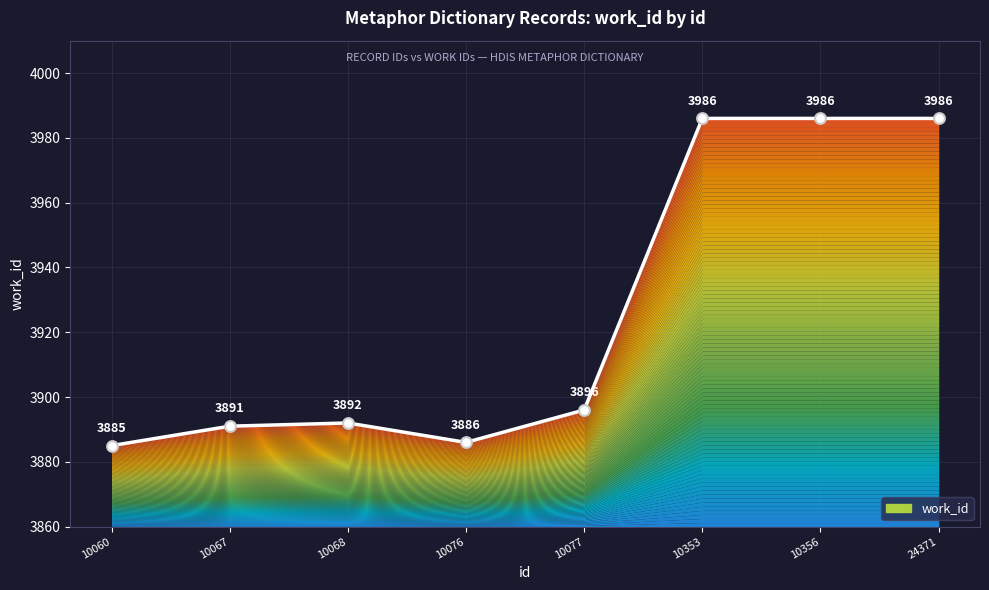

Approximately how many times larger is the value at 10356 compared to 24371?

1.0